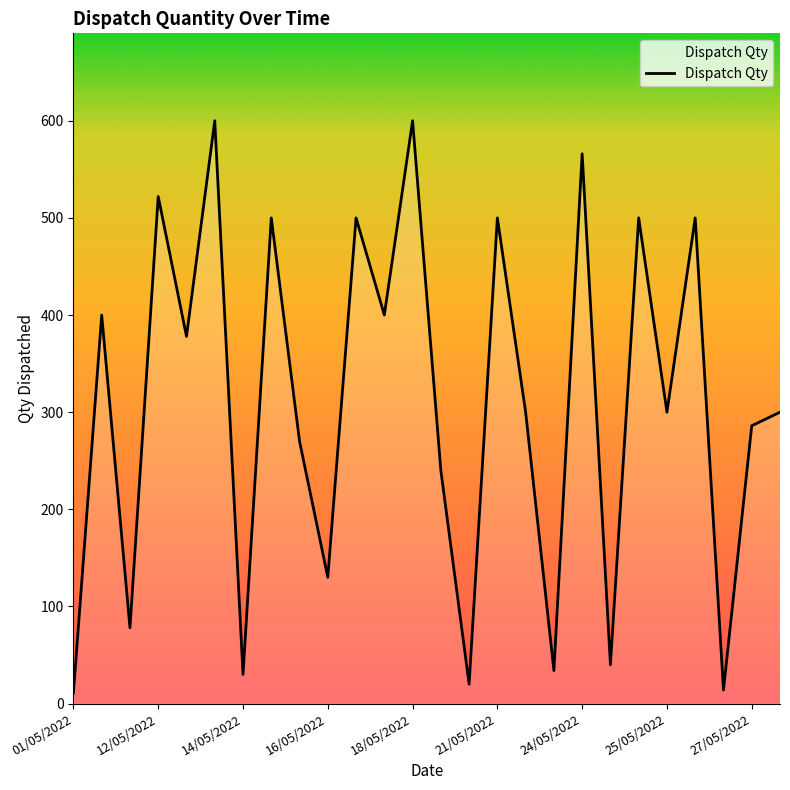

What is the difference between the maximum and minimum values?

589